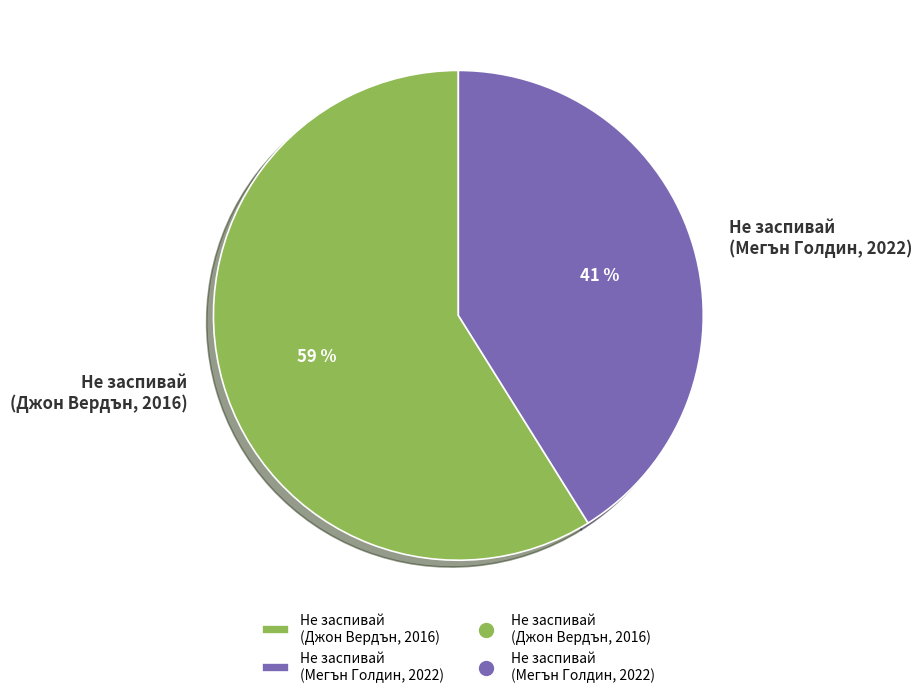

To the nearest percent, what is the average slice percentage?

50%